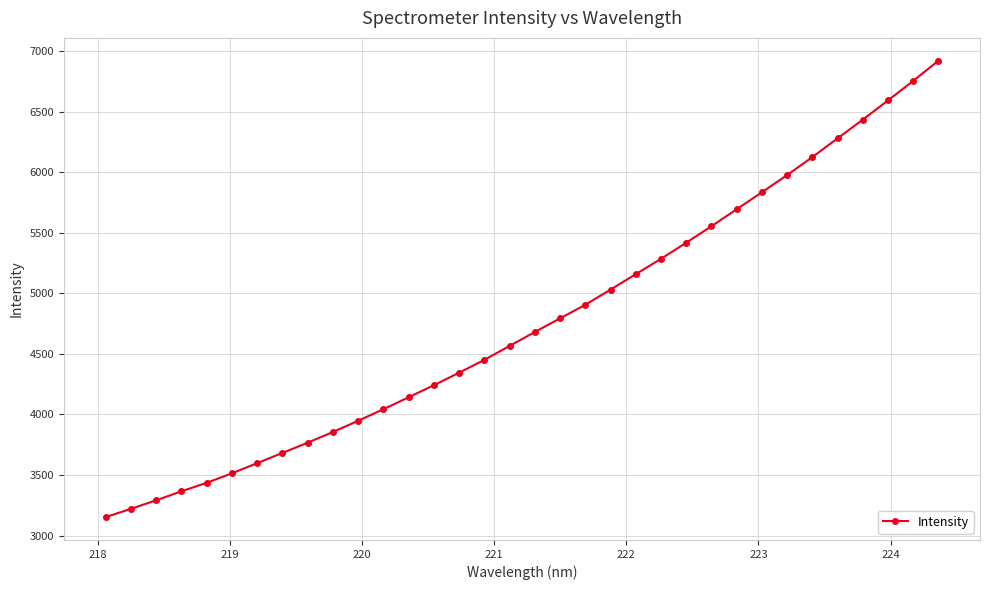

What is the value of the 16th point from the left?

4451.0